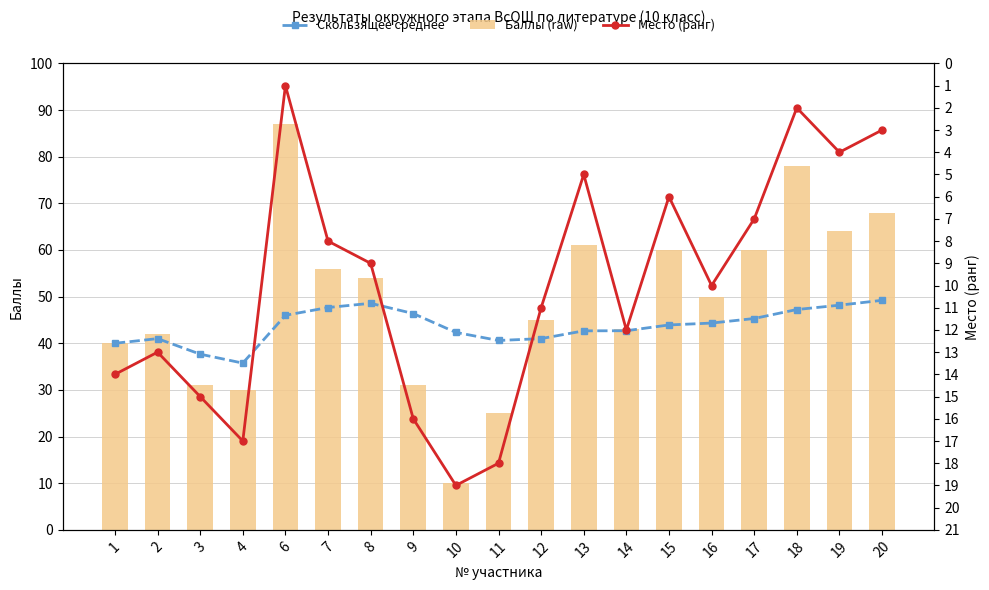

Which category has the lowest value in the Скользящее среднее series?

4